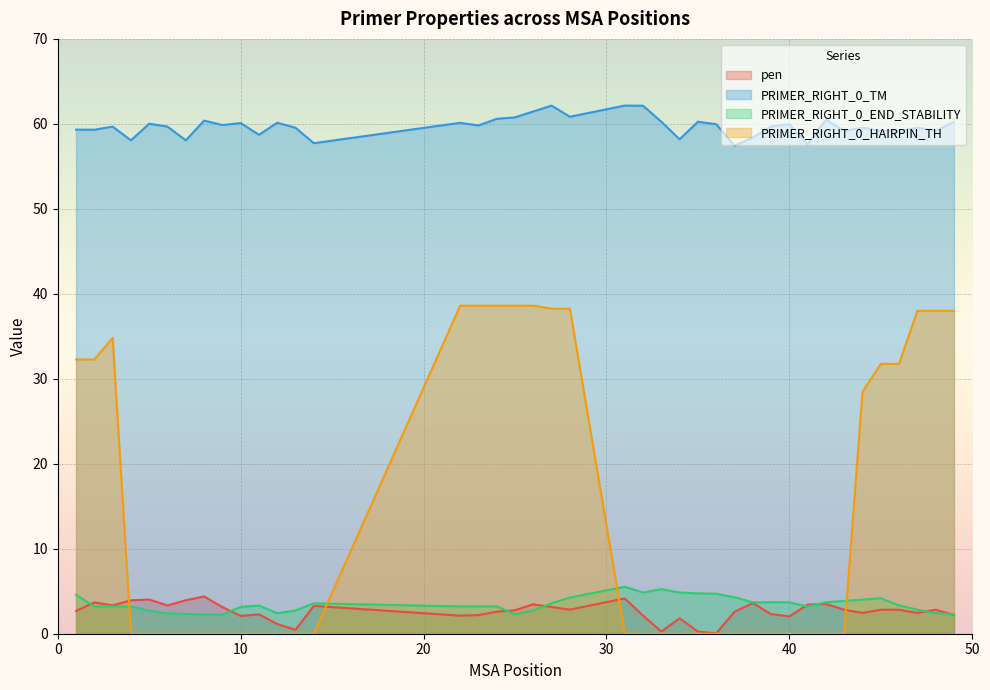

Reading left to right, transcribe all the data shown in this chart.

pen: 2.7	3.7	3.3	3.9	4.0	3.3	3.9	4.4	3.1	2.1	2.3	1.1	0.5	3.3	2.1	2.2	2.6	2.8	3.5	3.1	2.8	4.2	2.1	0.3	1.8	0.3	0.0	2.6	3.6	2.3	2.0	3.4	3.5	2.8	2.4	2.8	2.8	2.4	2.8	2.2
PRIMER_RIGHT_0_TM: 59.3	59.3	59.7	58.1	60.0	59.7	58.1	60.4	59.9	60.1	58.7	60.1	59.5	57.7	60.1	59.8	60.6	60.8	61.5	62.1	60.8	62.2	62.1	60.3	58.2	60.3	60.0	57.4	58.4	59.7	60.0	57.6	60.5	59.2	59.6	59.2	59.2	59.6	59.2	60.2
PRIMER_RIGHT_0_END_STABILITY: 4.6	3.2	3.2	3.2	2.7	2.4	2.3	2.2	2.2	3.2	3.3	2.4	2.7	3.6	3.2	3.2	3.2	2.3	2.7	3.6	4.3	5.5	4.8	5.2	4.8	4.8	4.7	4.3	3.7	3.7	3.7	3.2	3.7	3.9	4.0	4.2	3.3	2.8	2.4	2.3
PRIMER_RIGHT_0_HAIRPIN_TH: 32.3	32.3	34.8	0.0	0.0	0.0	0.0	0.0	0.0	0.0	0.0	0.0	0.0	0.0	38.6	38.6	38.6	38.6	38.6	38.2	38.2	0.0	0.0	0.0	0.0	0.0	0.0	0.0	0.0	0.0	0.0	0.0	0.0	0.0	28.5	31.8	31.8	38.0	38.0	38.0